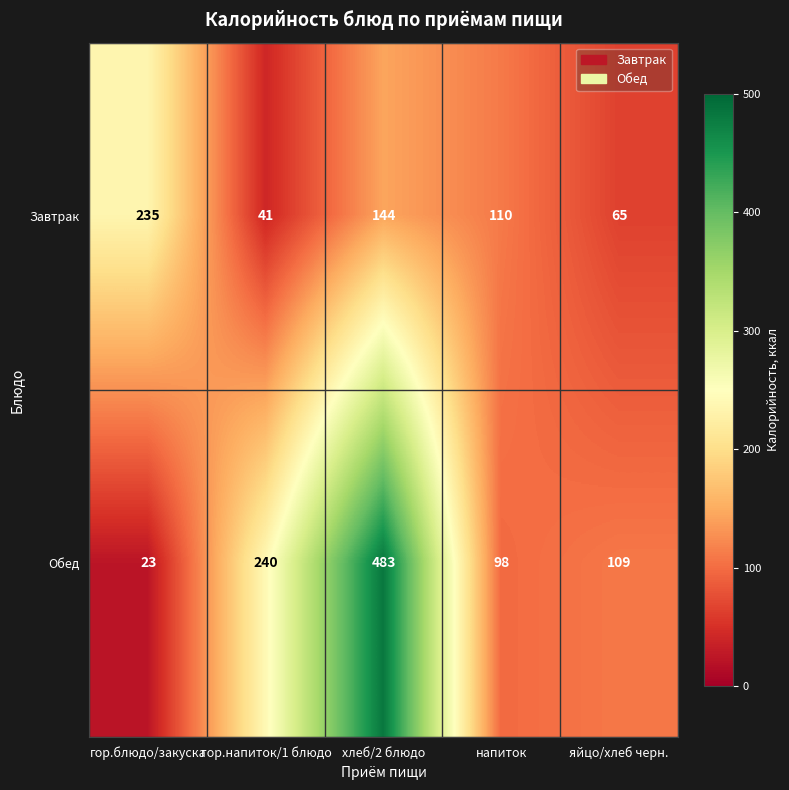

What is the difference between the Обед values at гор.напиток/1 блюдо and гор.блюдо/закуска?

217